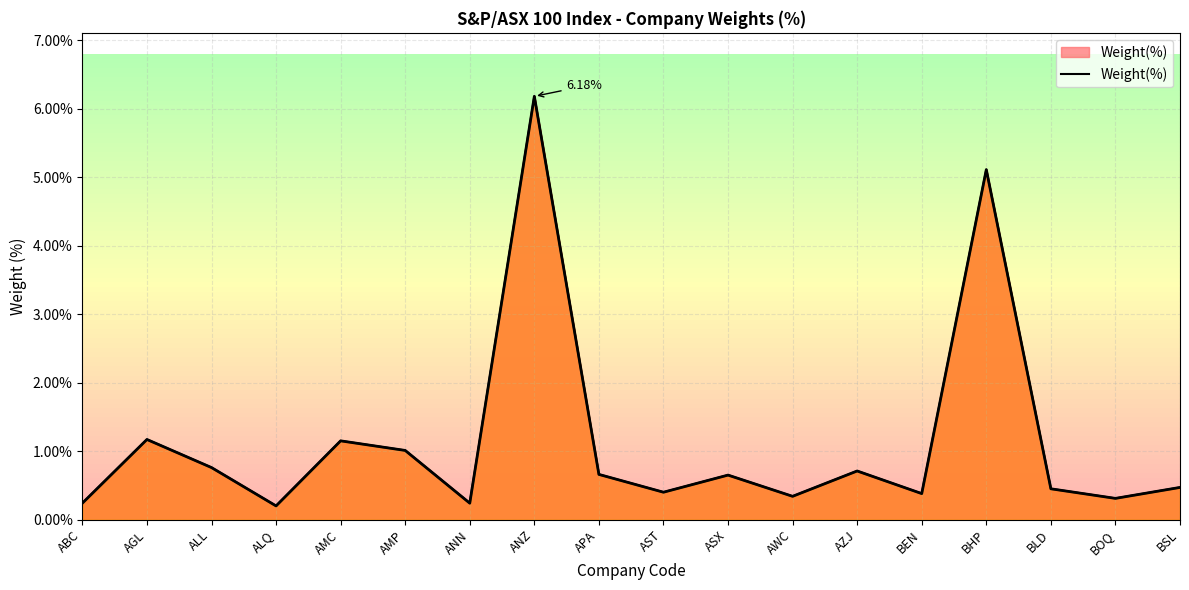

Rank the categories by value from lowest to highest.

ALQ, ABC, ANN, BOQ, AWC, BEN, AST, BLD, BSL, ASX, APA, AZJ, ALL, AMP, AMC, AGL, BHP, ANZ